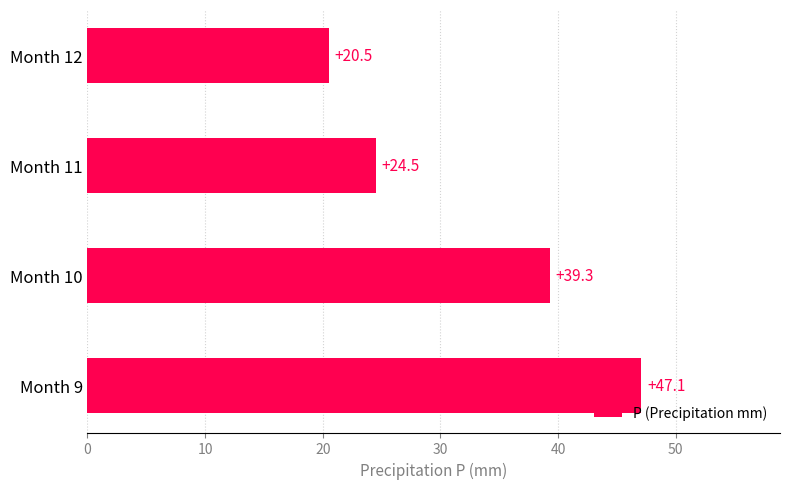

What is the sum of the values at Month 12 and Month 10?

59.8